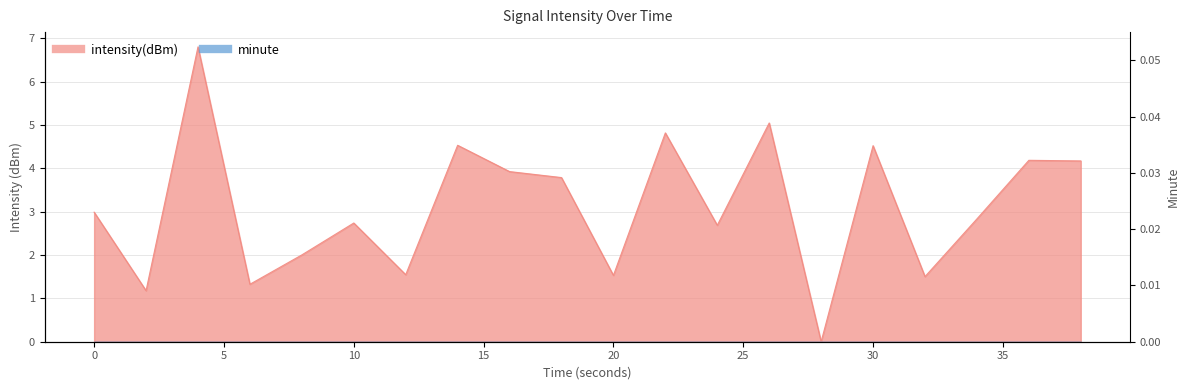

What is the difference between the maximum and minimum values?

6.8